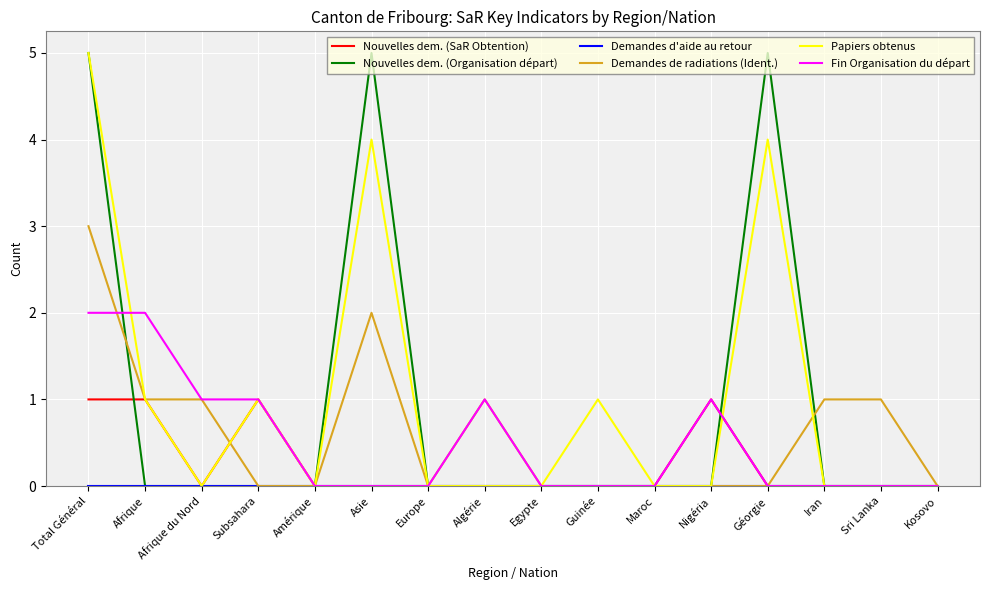

Is the value of Papiers obtenus at Asie greater than the value of Nouvelles dem. (SaR Obtention) at Total Général?

Yes